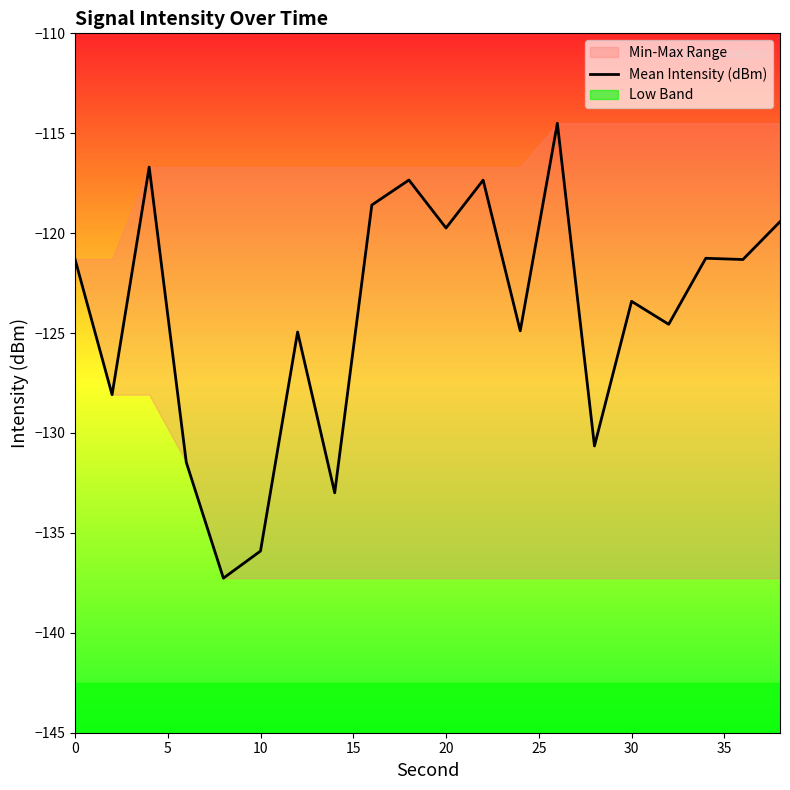

The value of Mean Intensity (dBm) at 10 is -135.9. True or false?

True